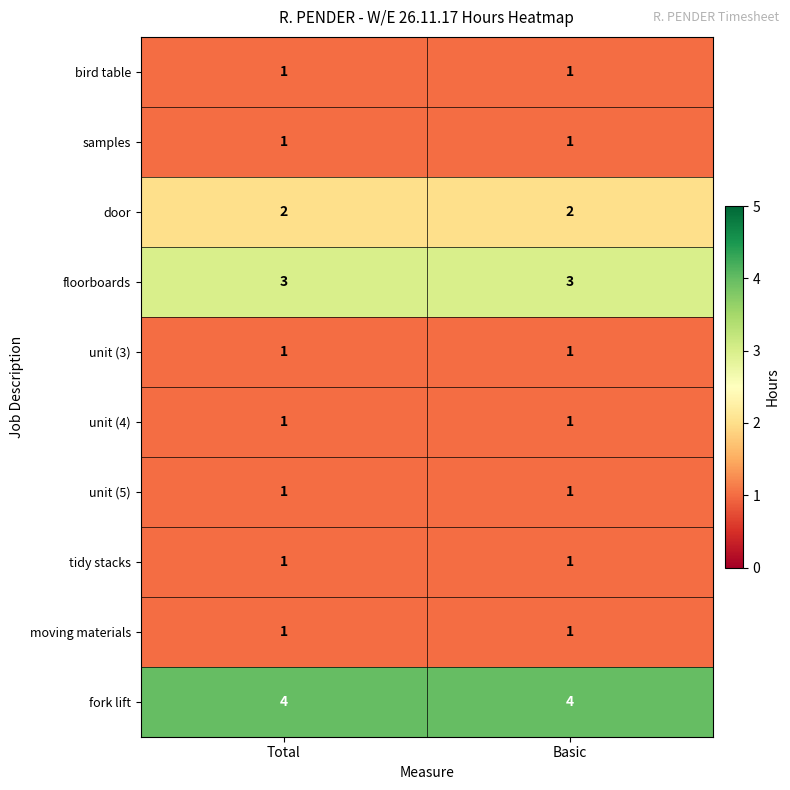

What is the greatest value displayed?

4